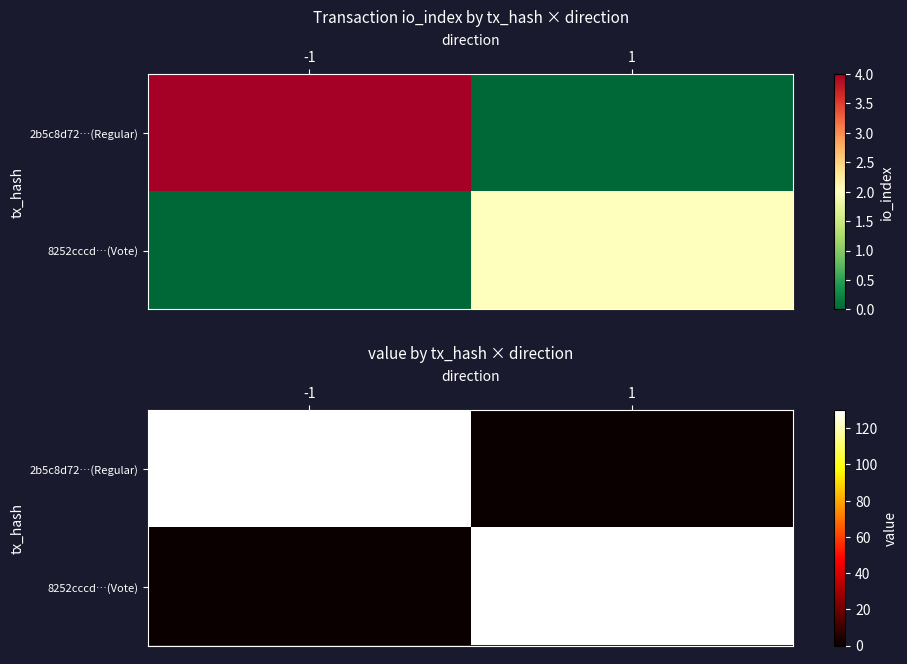

Rank the series at -1 from highest to lowest value.

2b5c8d72…(Regular), 8252cccd…(Vote)